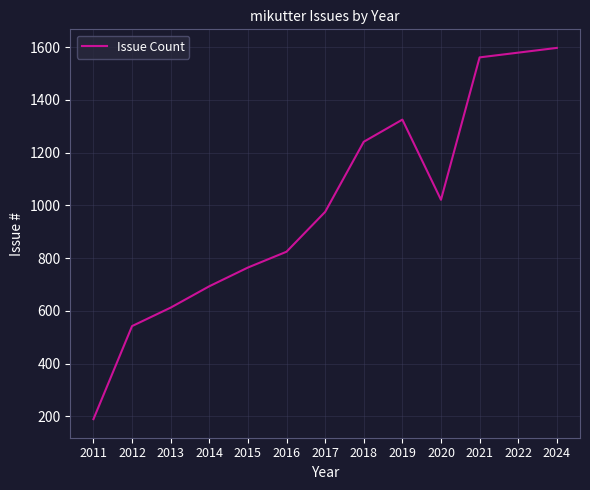

What is the sum of the values at 2019 and 2022?

2904